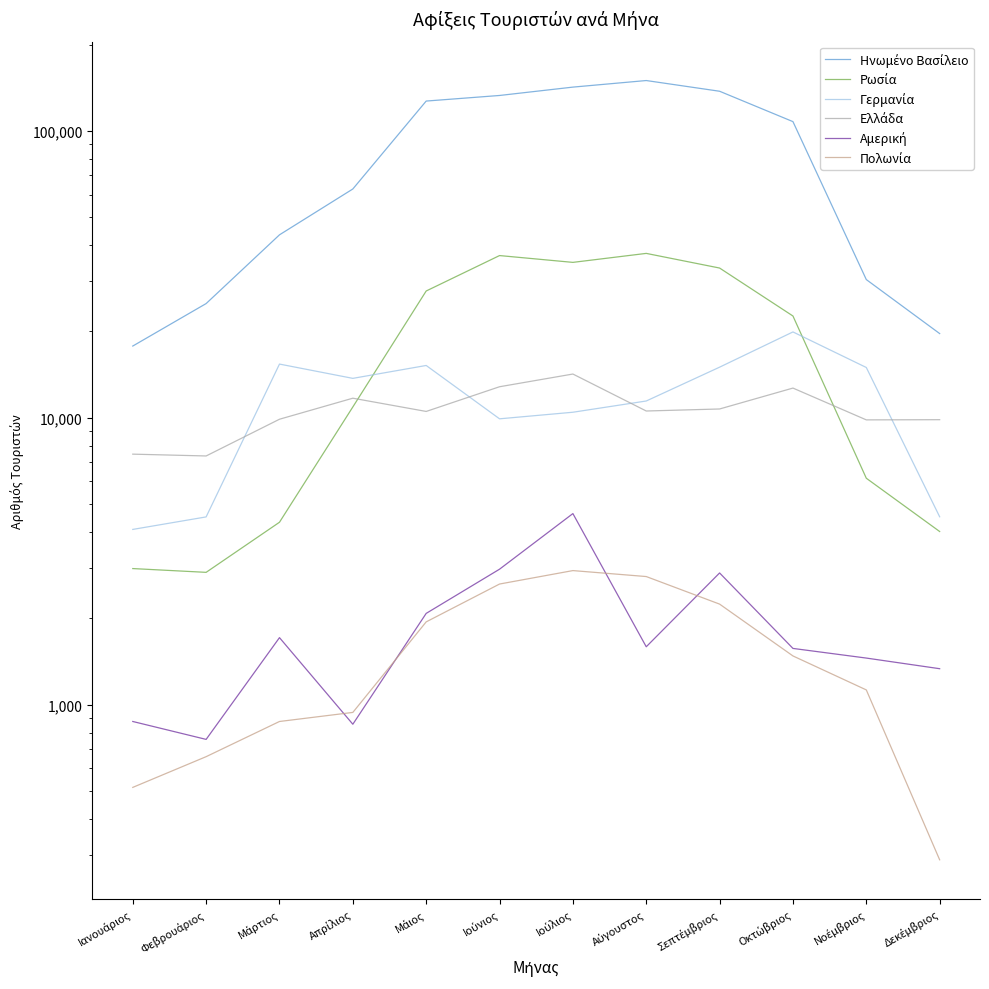

What is the difference between the maximum and second lowest values in the Ελλάδα series?

6739